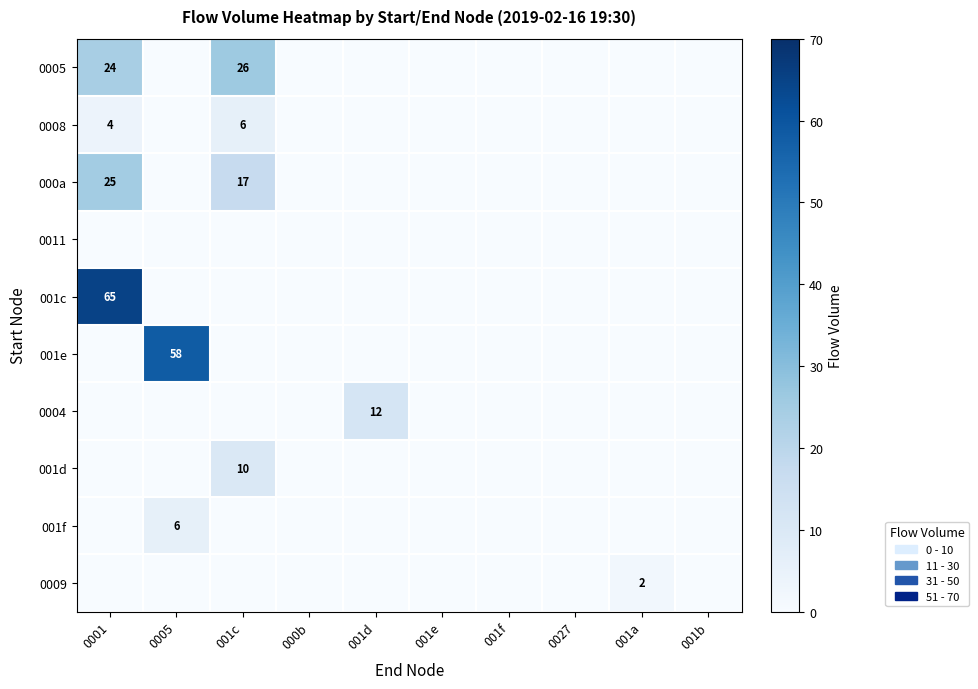

The value of 0008 at 0001 is 6. True or false?

False